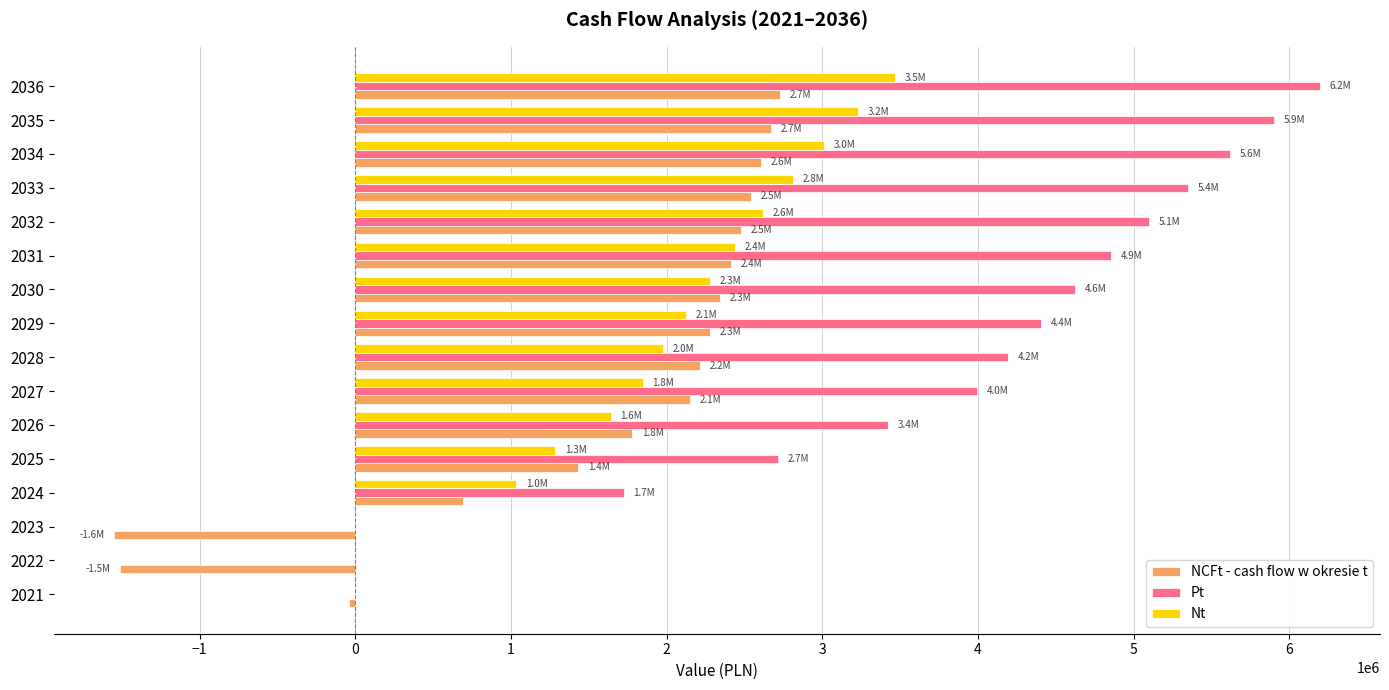

What is the maximum value shown in the chart?

6195704.3